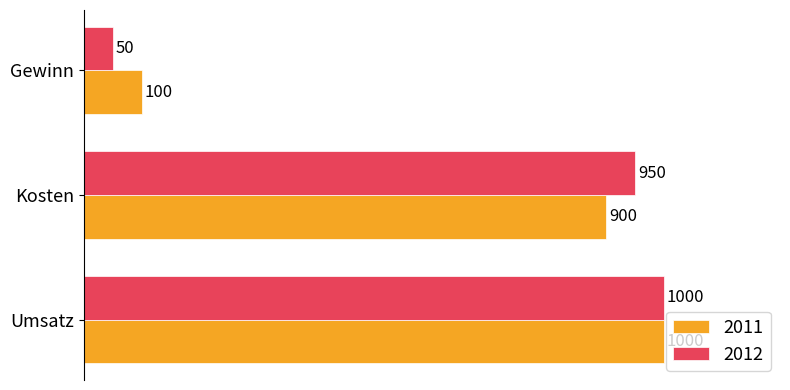

What is the difference between the 2012 values at Umsatz and Gewinn?

950